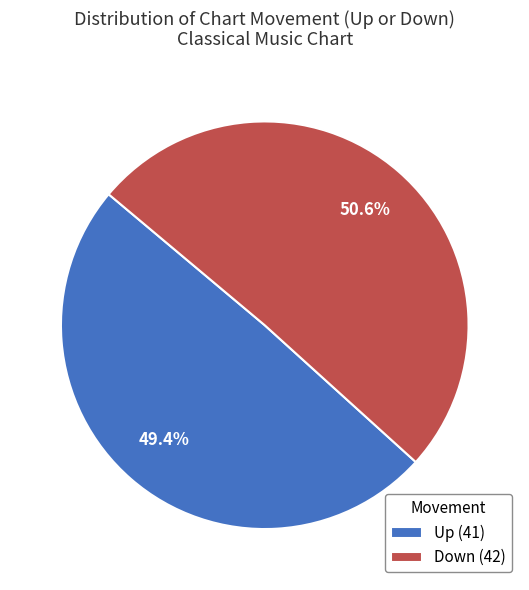

To the nearest percent, what is the average slice percentage?

50%